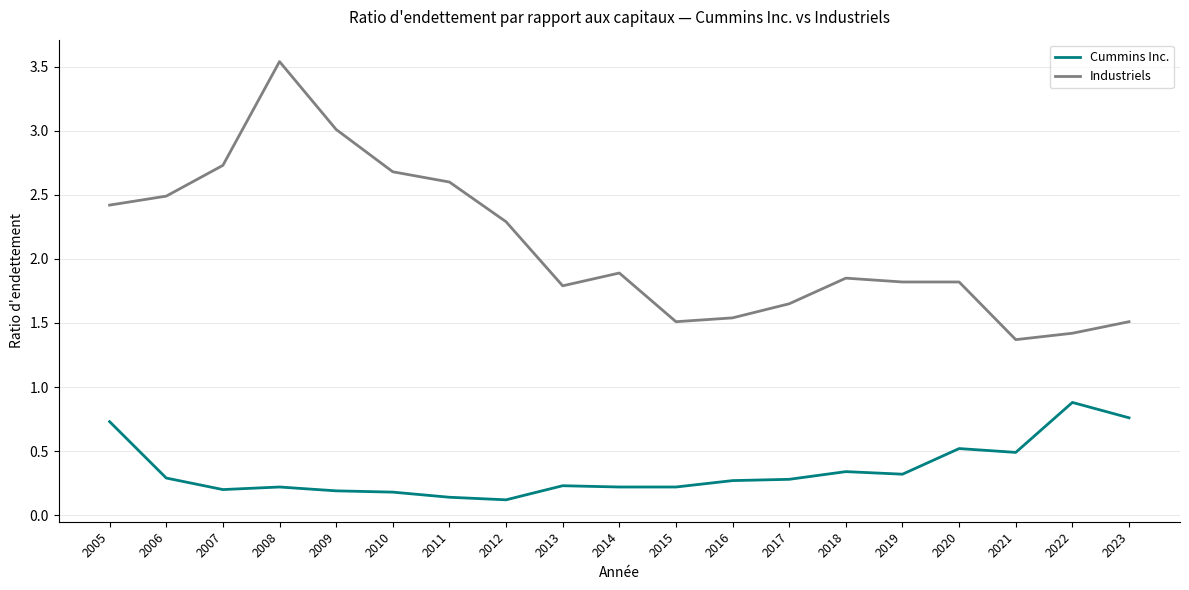

Does the chart have visible grid lines?

Yes